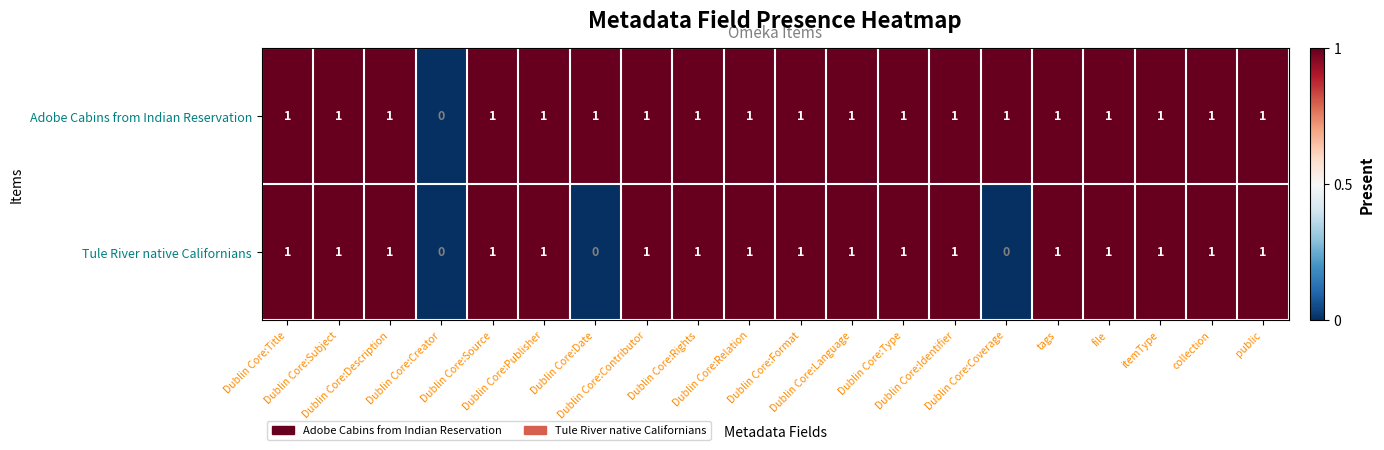

What is the total value across all series at Dublin Core:Source?

2